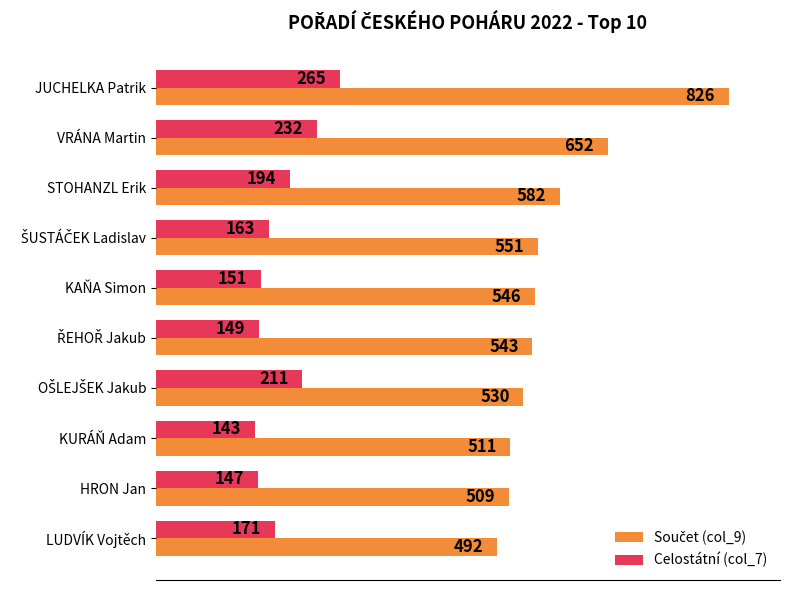

The value of Celostátní (col_7) at KURÁŇ Adam is 143. True or false?

True